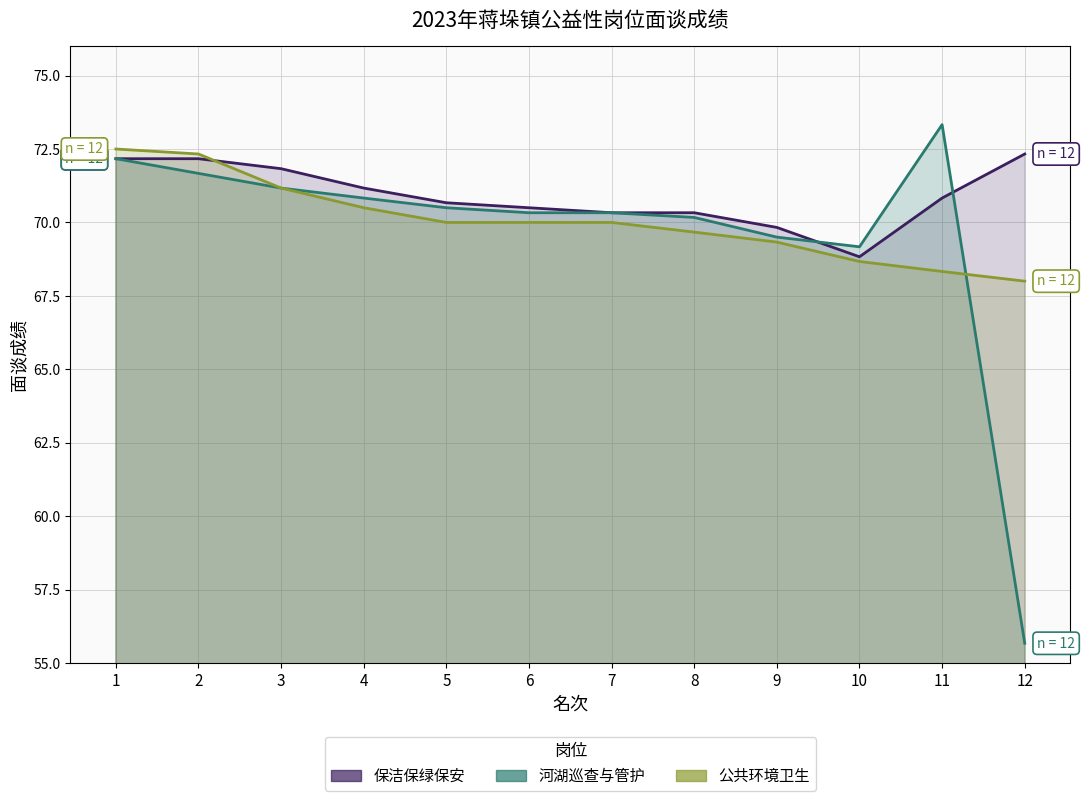

What is the value of the 河湖巡查与管护 point at the 1st from the left?

72.2